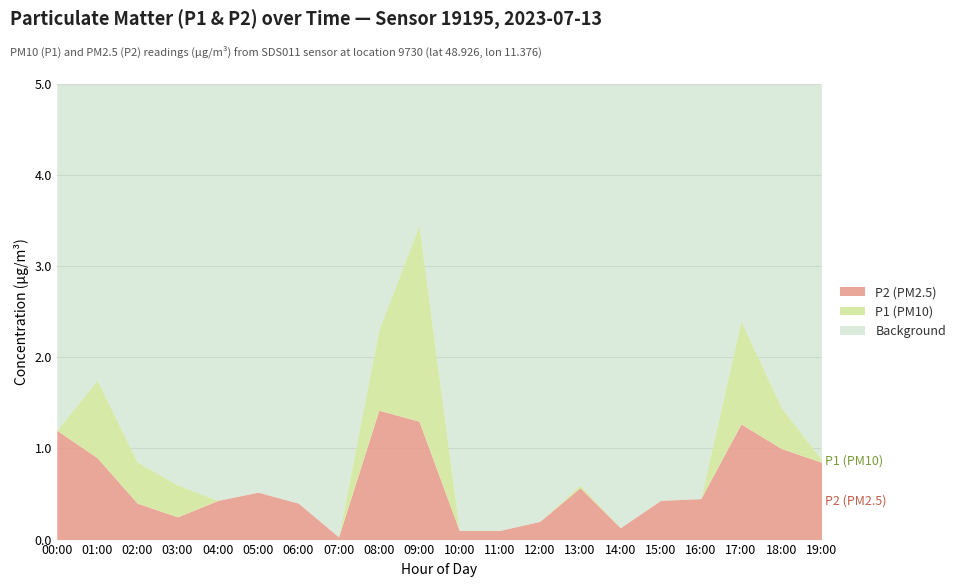

True or false: P1 and P2 cross at least once.

False